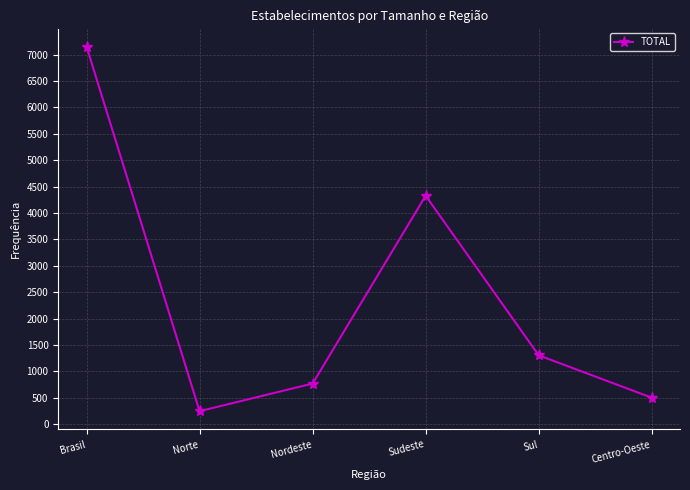

What is the change in value from Norte to Sudeste?

+4080